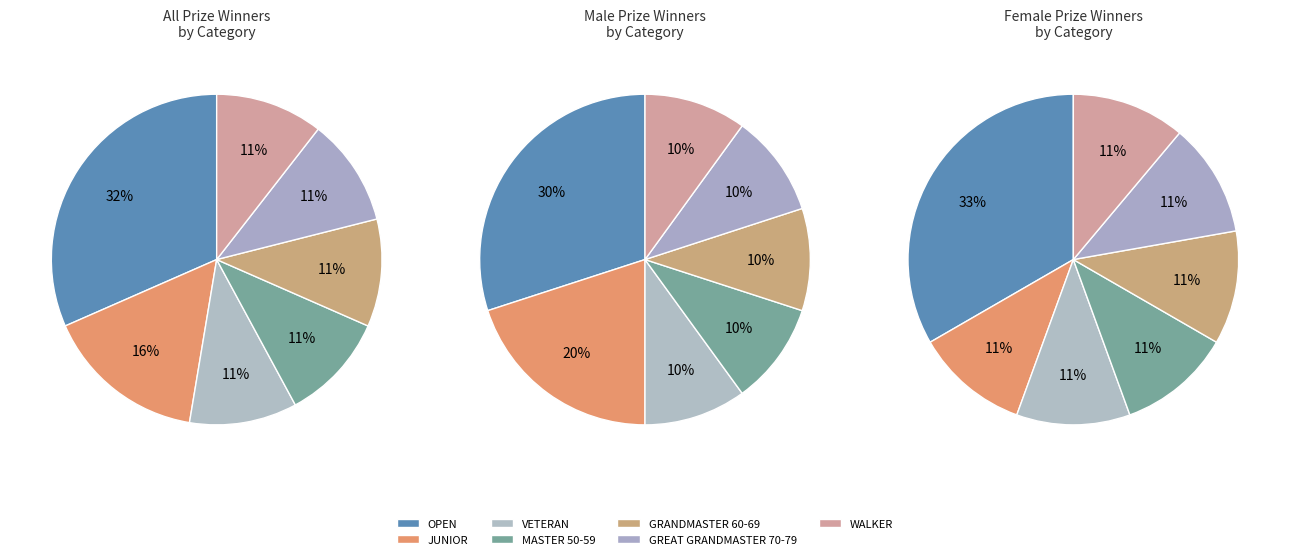

To the nearest percent, what is the combined percentage of MASTER 50-59 and VETERAN?

20%